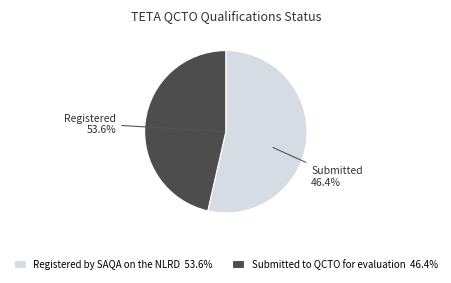

To the nearest percent, what portion does Submitted to QCTO for evaluation represent?

46%